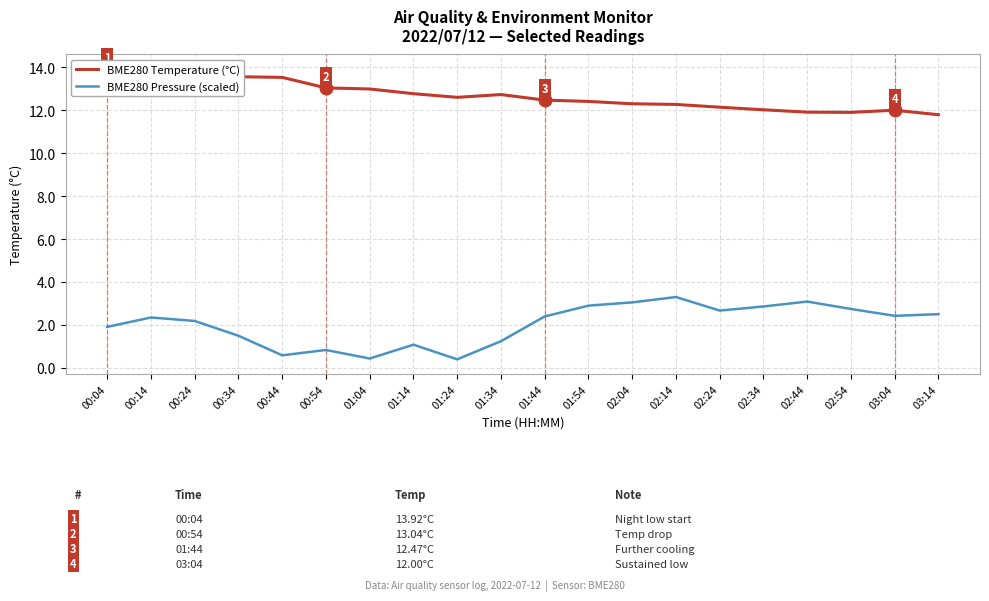

True or false: BME280 Pressure (scaled) and BME280 Temperature (°C) cross at least once.

False